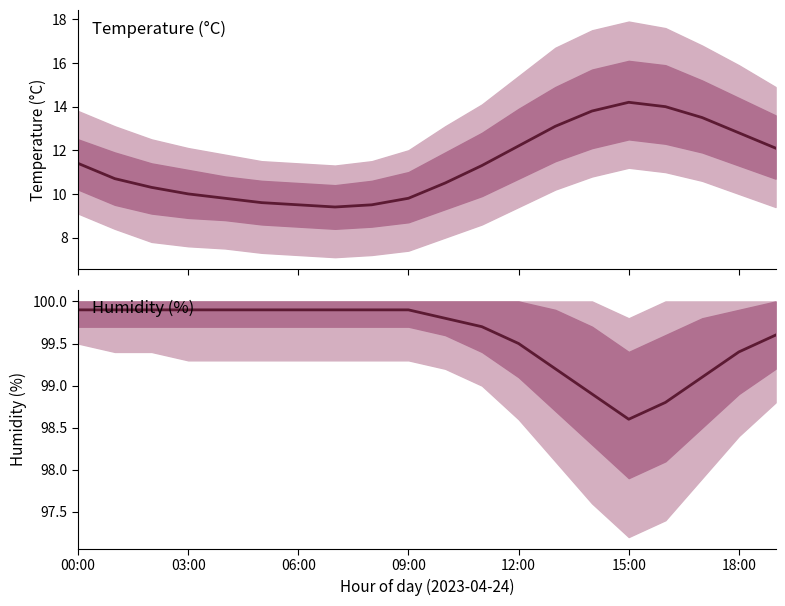

How many distinct data groups are displayed?

2